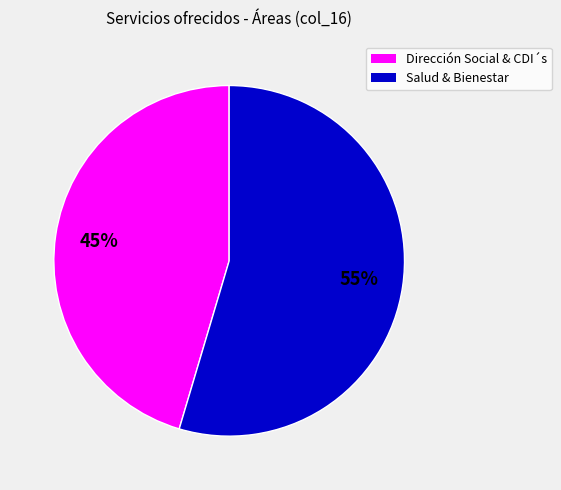

Does any single category account for the majority?

Yes